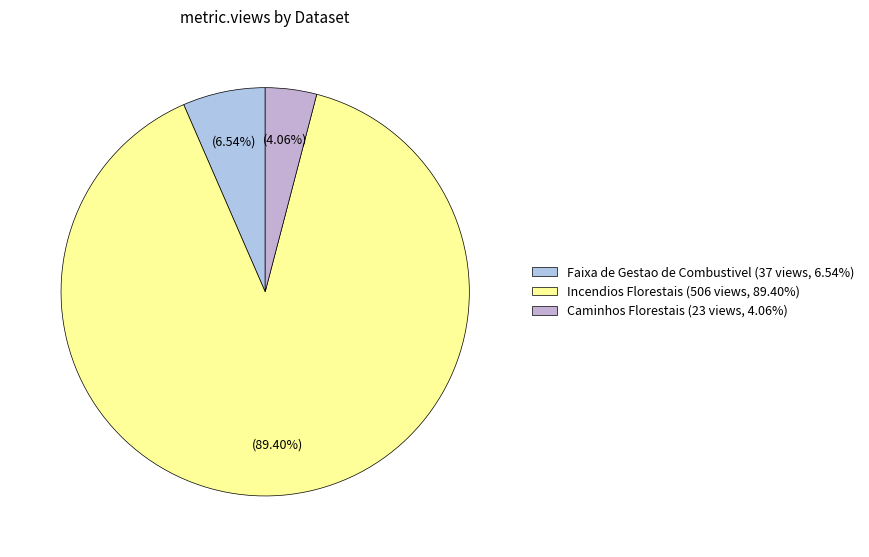

To the nearest percent, what percentage of the pie is Caminhos Florestais?

4%